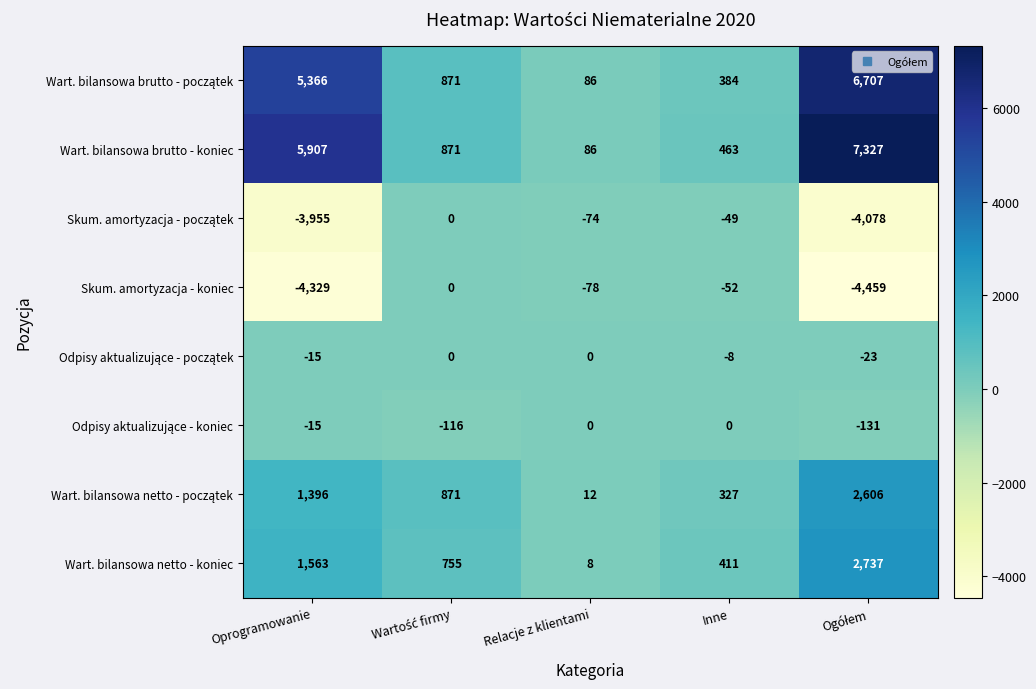

The value of Skum. amortyzacja - koniec at Oprogramowanie is -4329. True or false?

True